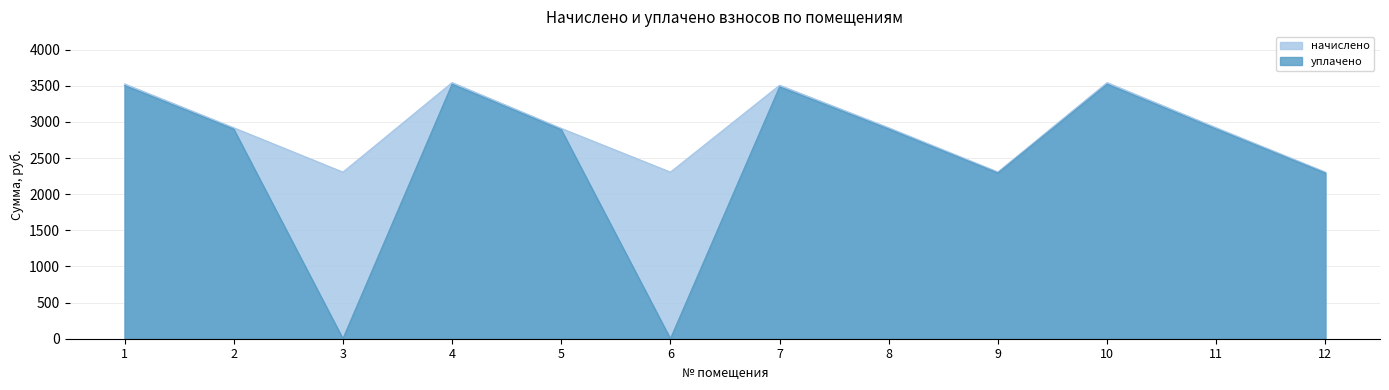

True or false: уплачено and начислено cross at least once.

False